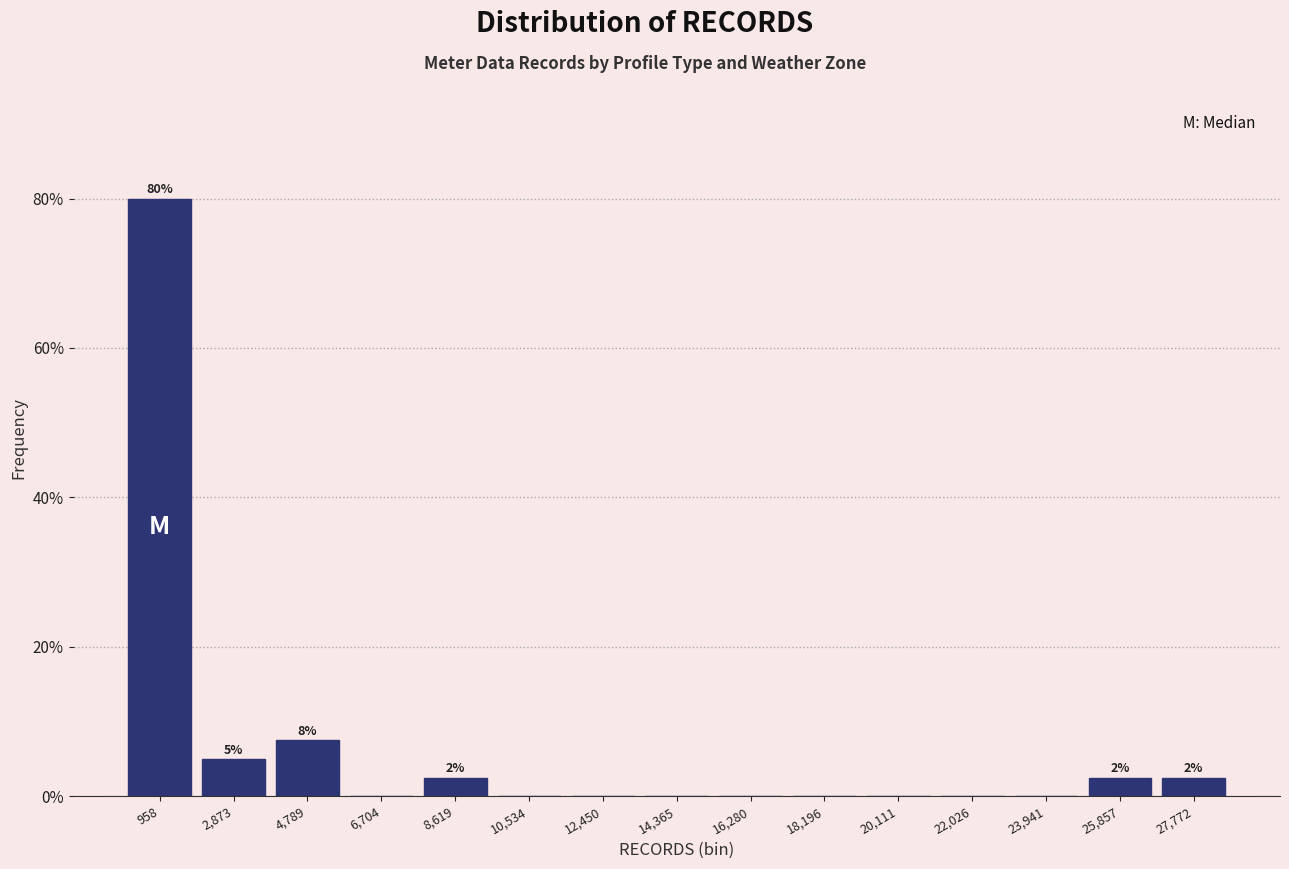

Which range on the x-axis has the tallest bar?

0 to 2000